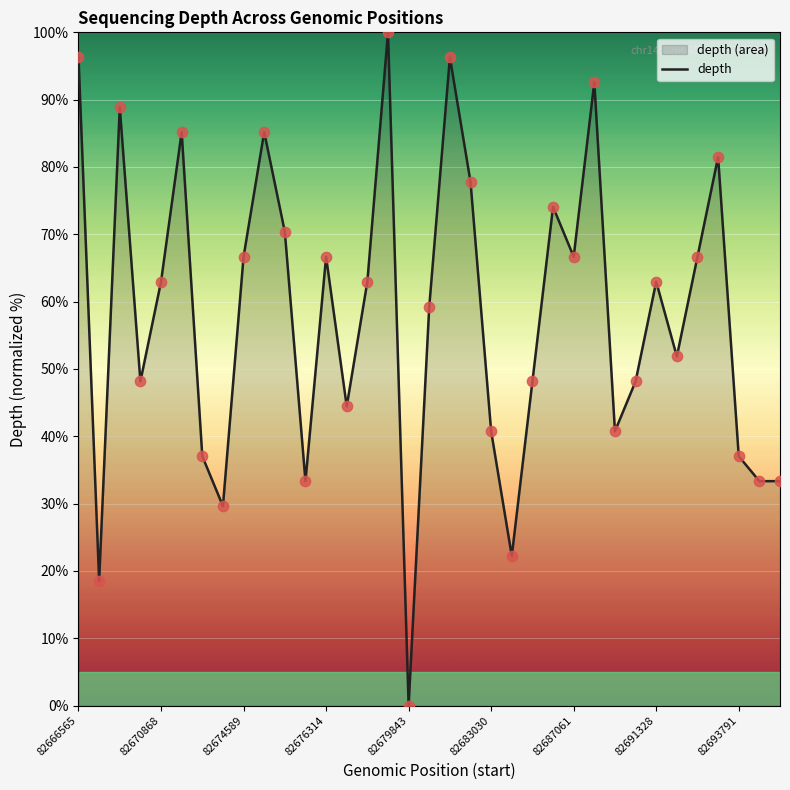

What is the greatest value displayed?

100.0